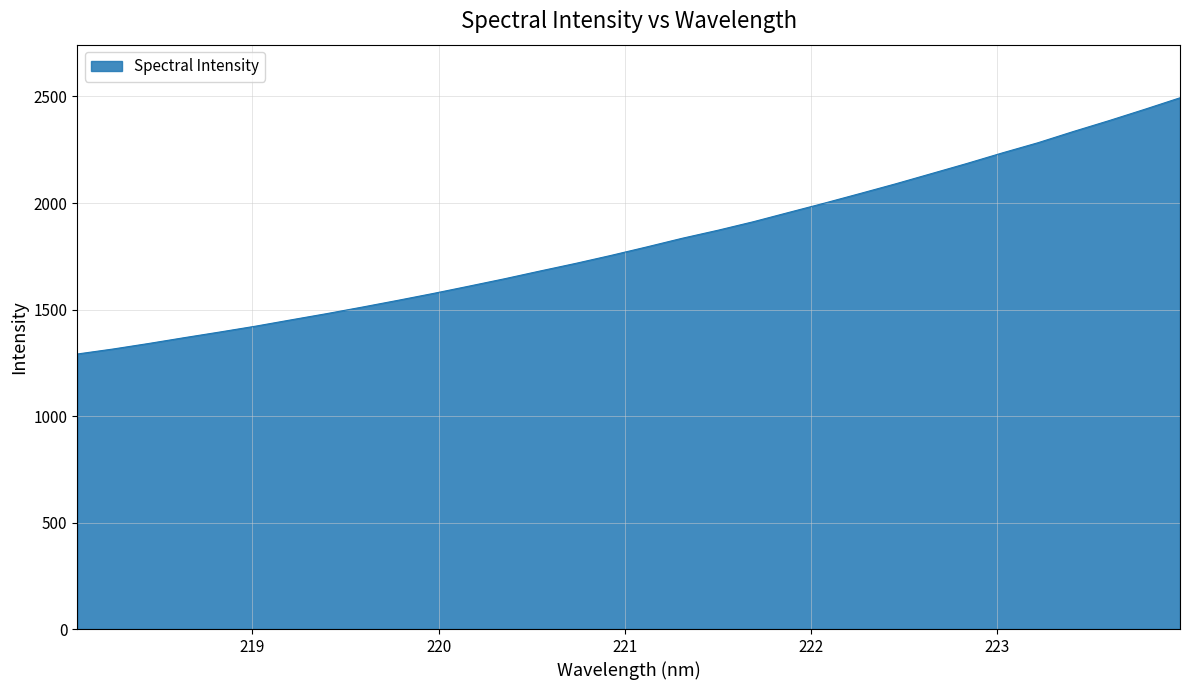

What is the sum of all values?

58097.4